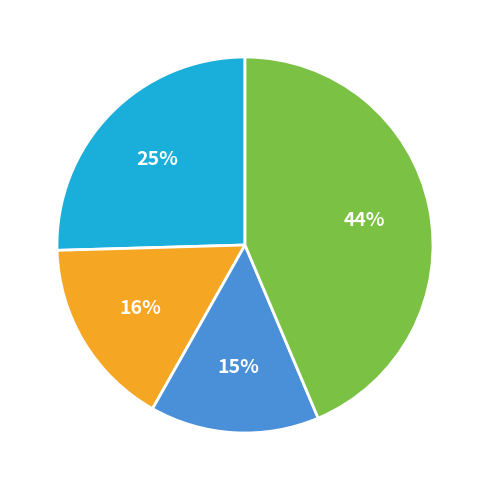

To the nearest percent, what is the average slice percentage?

25%